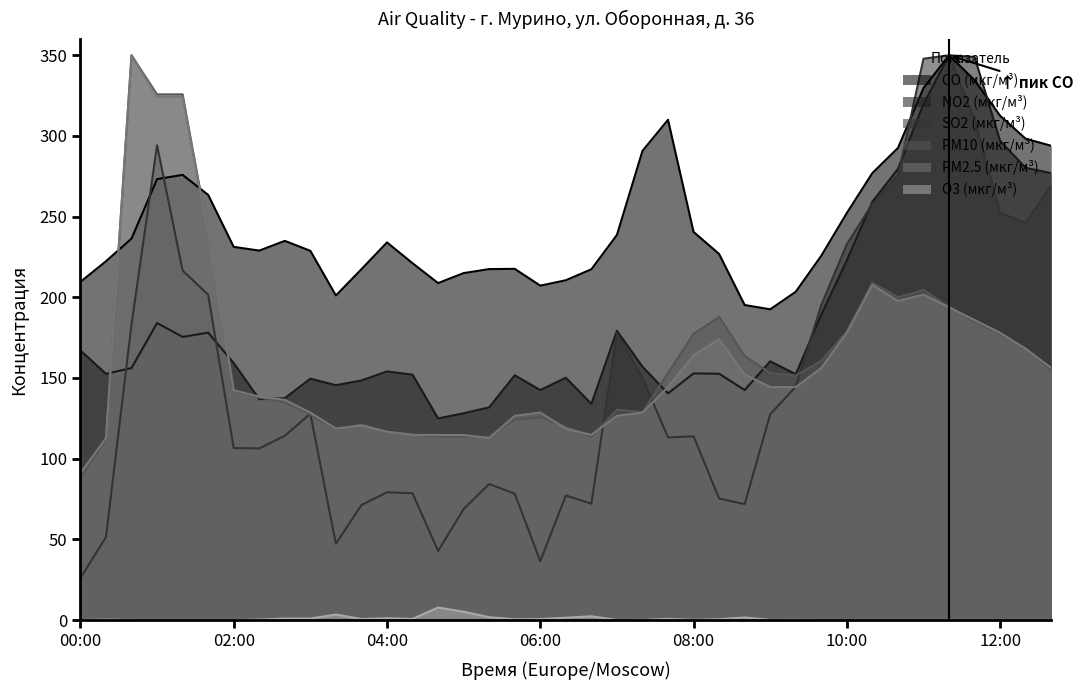

Is it true that NO2 (мкг/м³) equals 585.7 at 11:20?

False